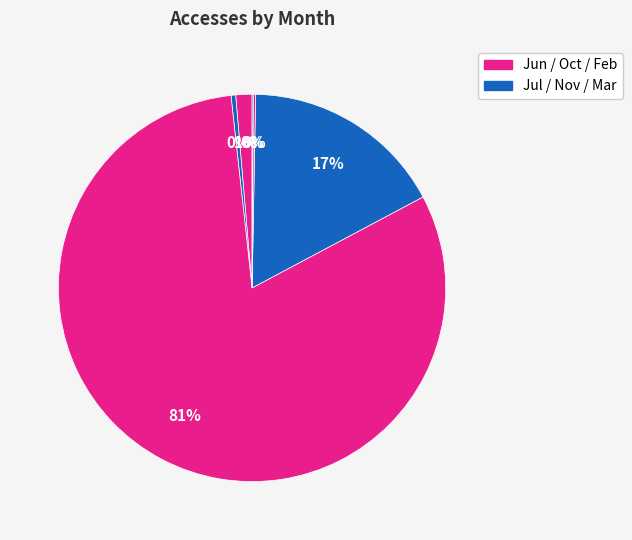

Rank the categories by value from highest to lowest.

2023-10, 2023-11, 2023-06, 2023-07, 2024-02, 2024-03